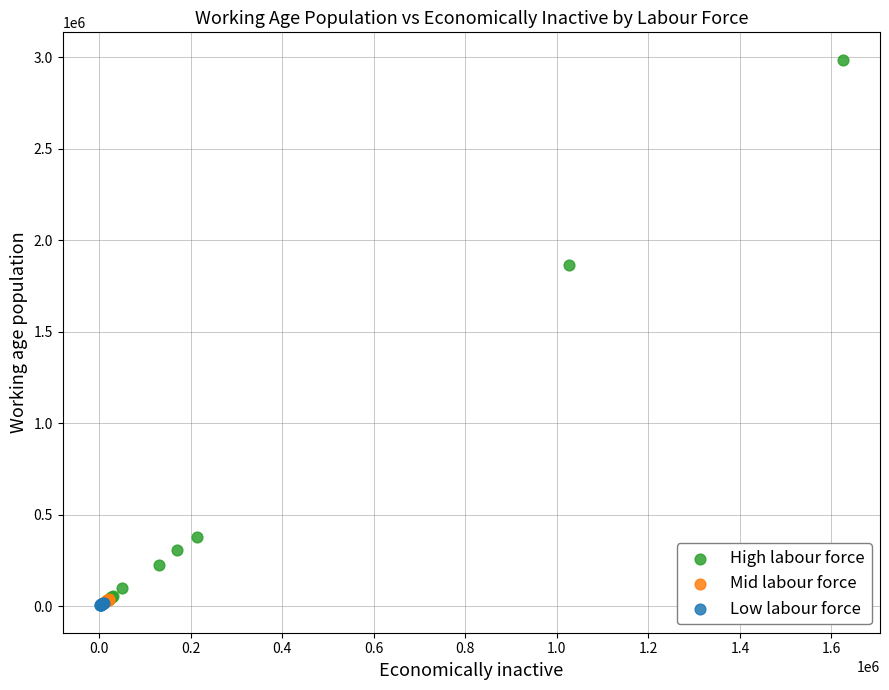

Which series has the largest Y range (max minus min)?

High labour force